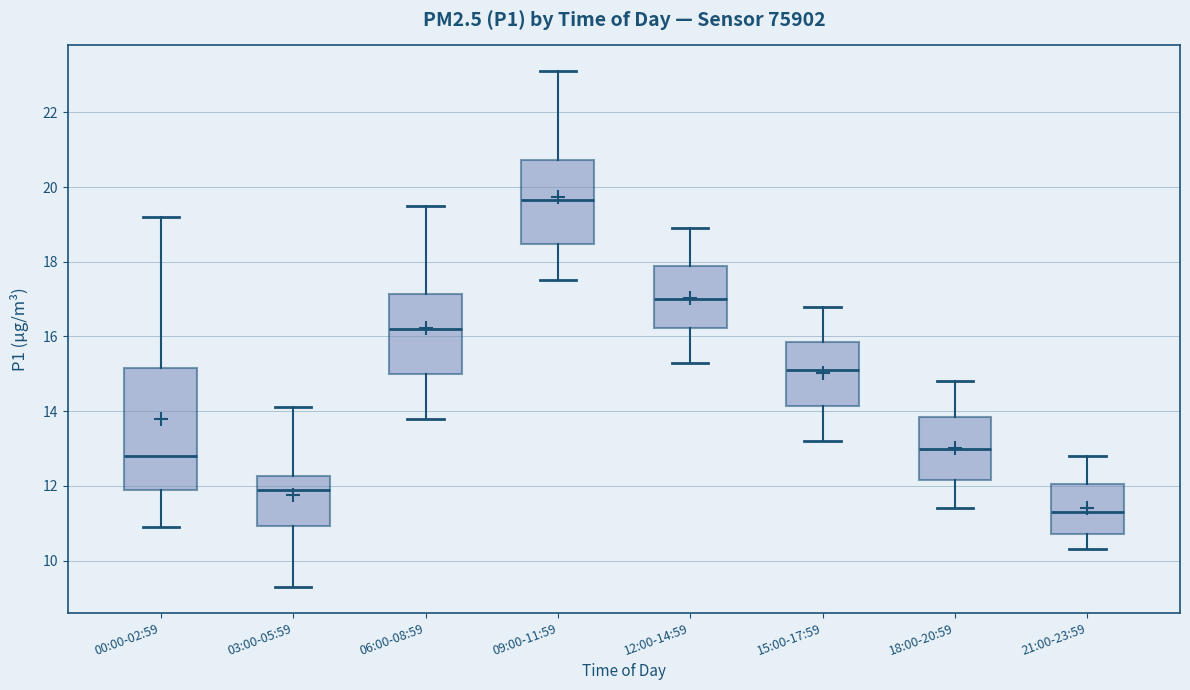

Where is the upper edge of the box for 21:00-23:59 on the y-axis? The values are not printed on the chart, so give them approximately, as read against the axis.

12.0